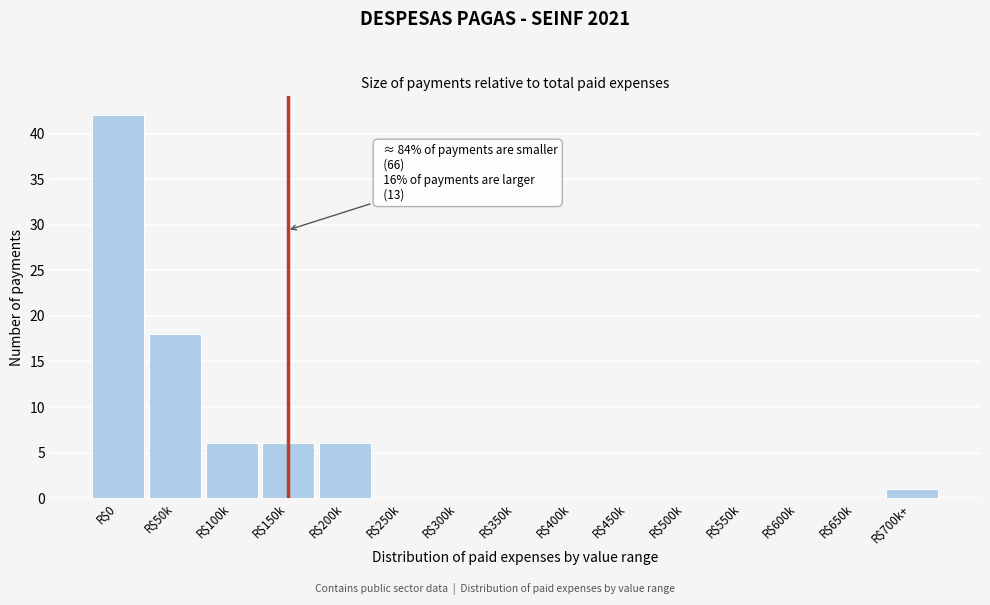

At which category does the chart reach its peak across all series?

R$0